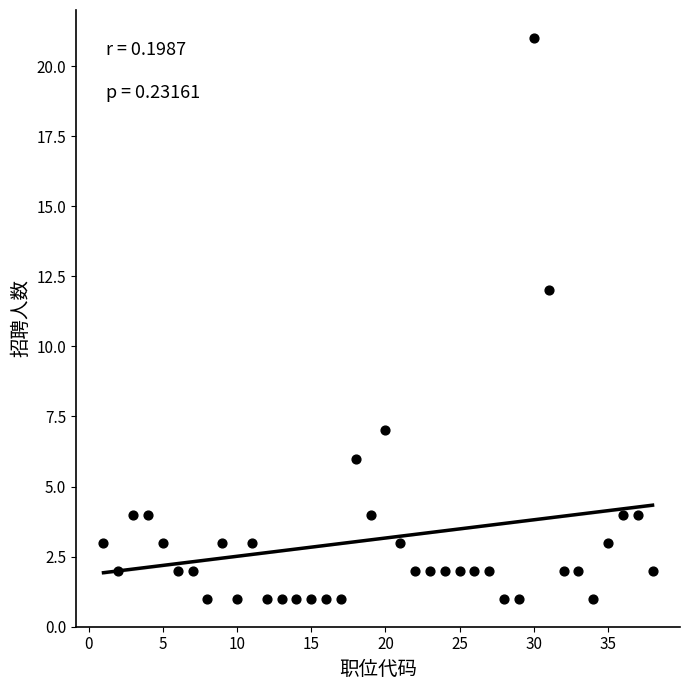

What Y value in the scatter plot is closest to 11?

12